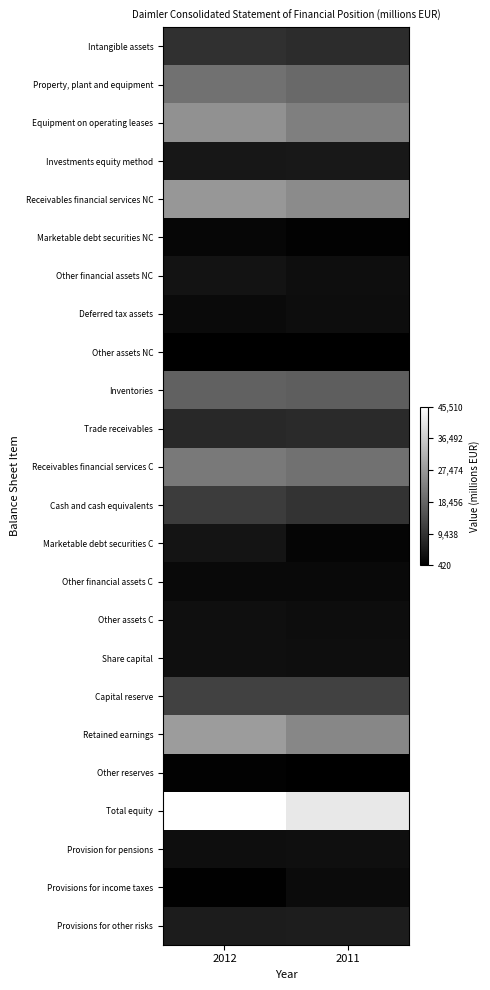

What is the spread (max minus min) of values at 2012?

44943